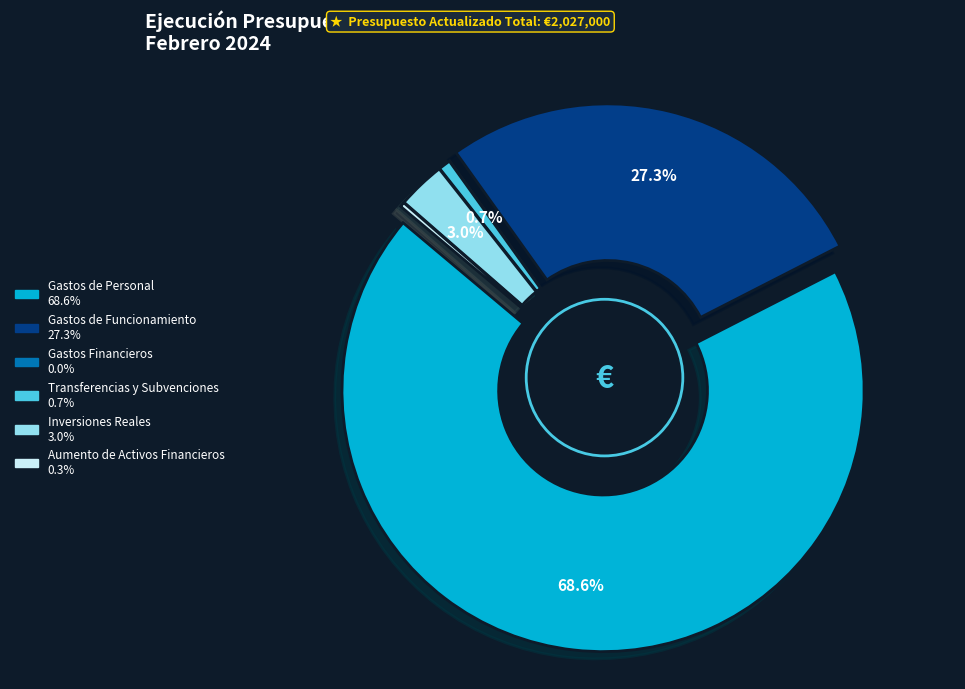

Is the sum of Gastos Financieros and Gastos de Funcionamiento greater than half?

No